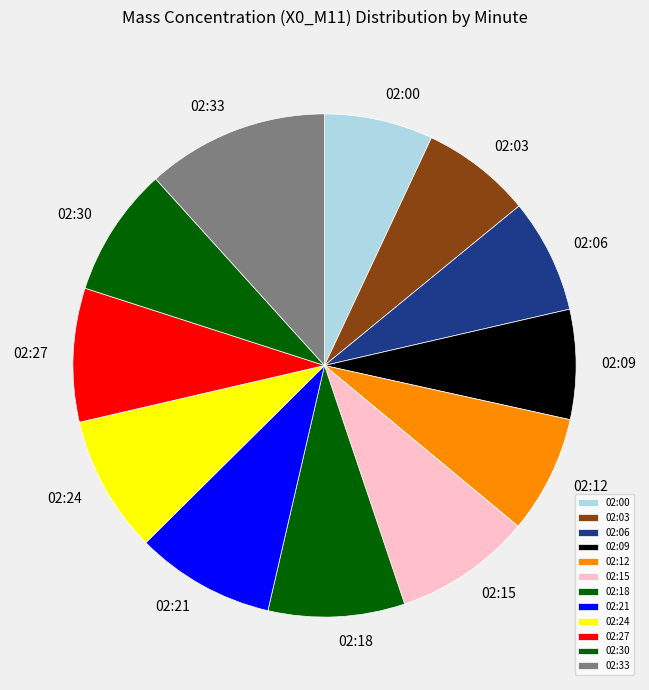

What is the ratio of the value at 02:03 to the value at 02:30?

0.9